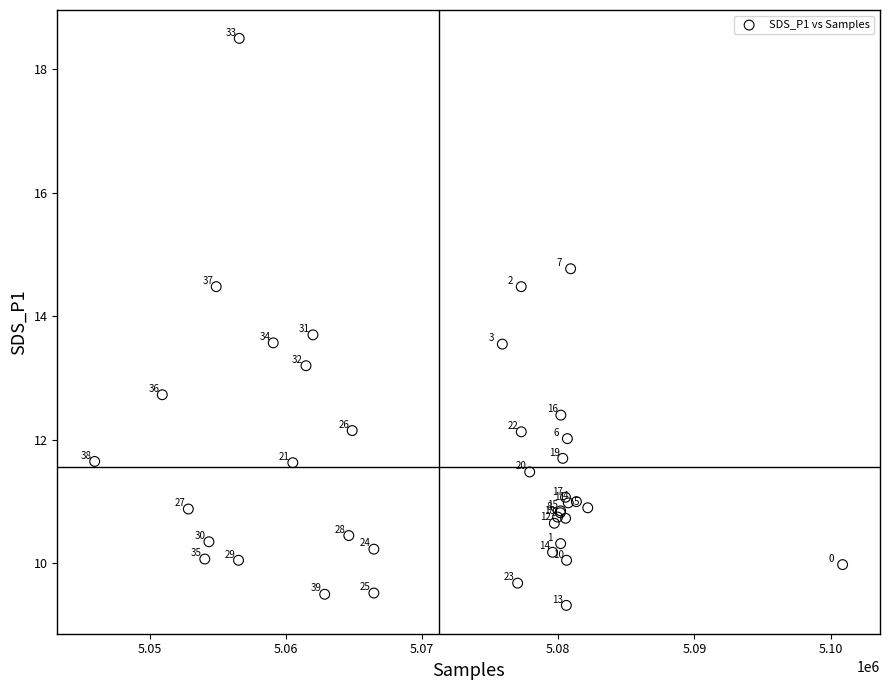

What Y value in the scatter plot is closest to 13?

13.2